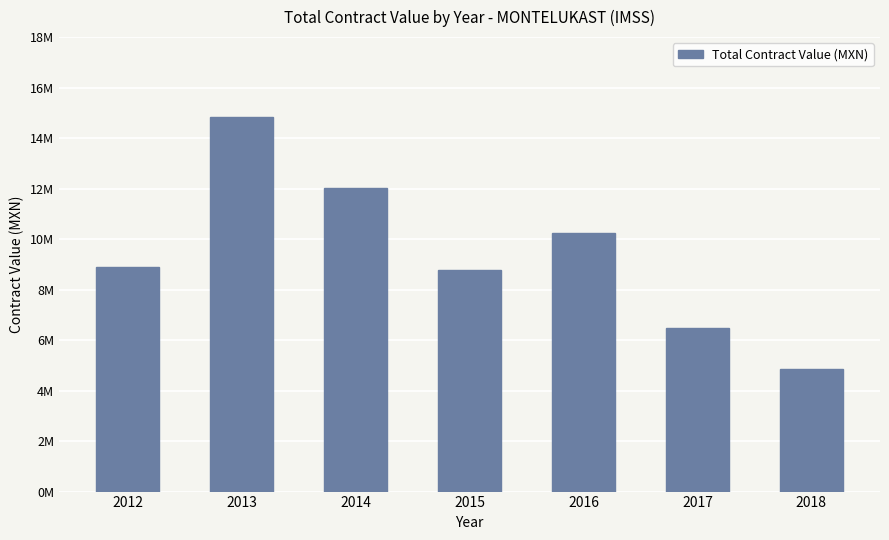

What is the change in value from 2013 to 2014?

-2825755